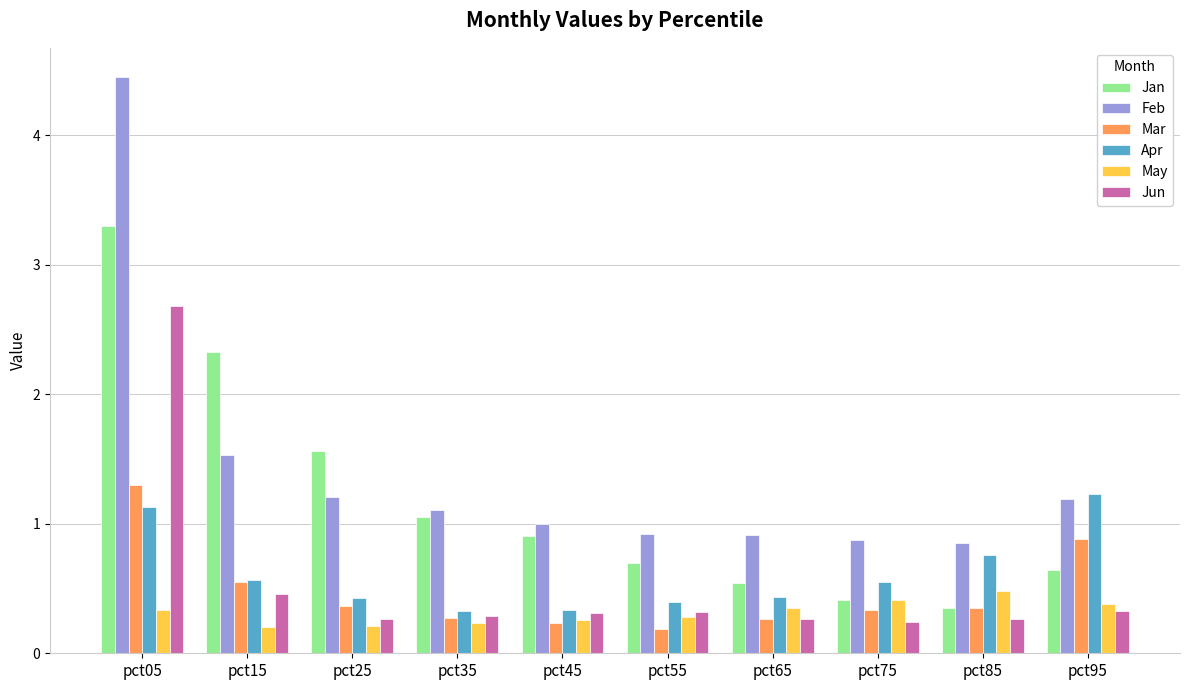

Is it true that Jun equals 0.1 at pct65?

False